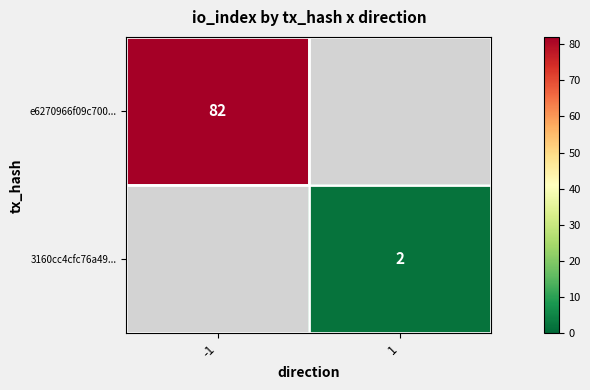

Is the value of e6270966f09c700... at -1 greater than the value of 3160cc4cfc76a49... at 1?

Yes